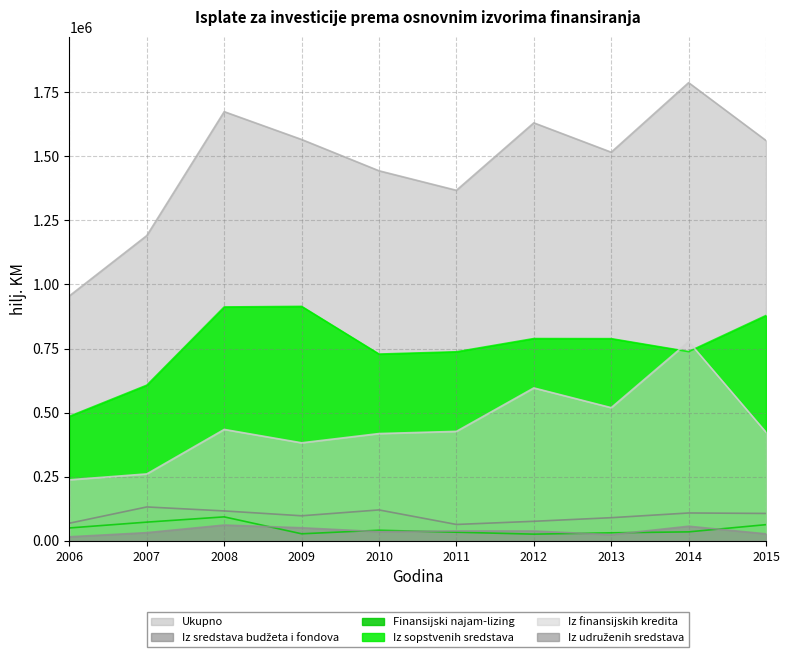

How many lines are shown in the chart?

6